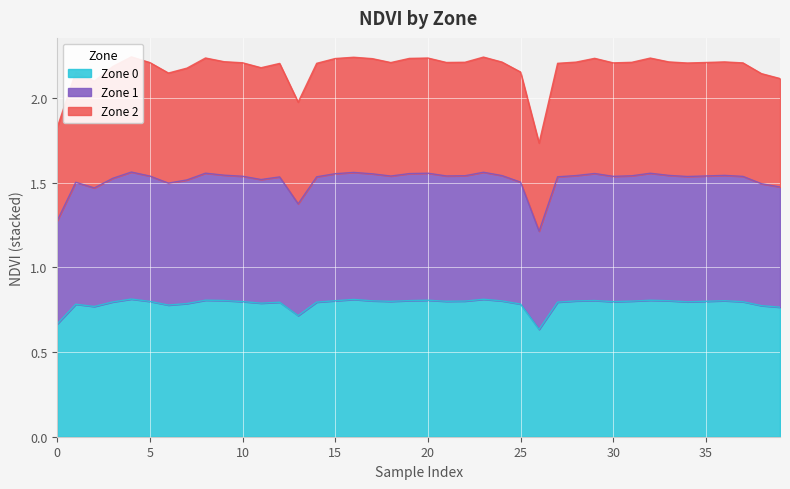

How many interior local valleys does the Zone 2 series have?

9